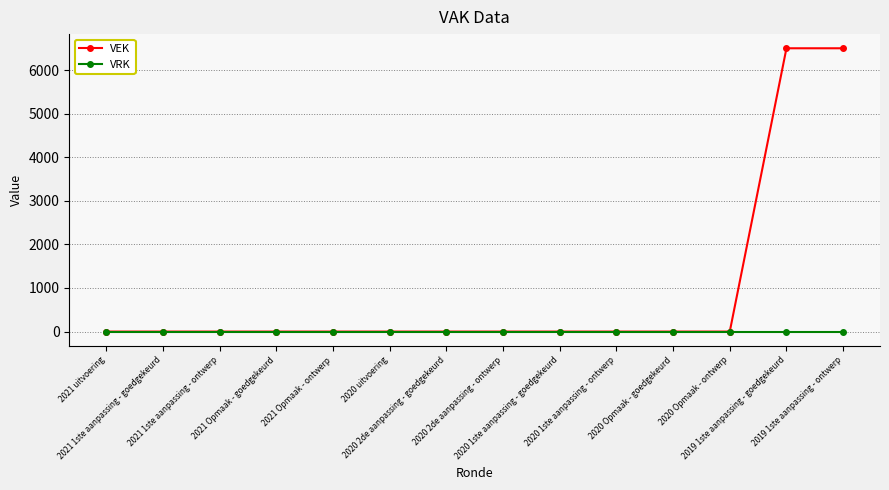

Rank the series by their maximum value, from lowest to highest.

VRK, VEK